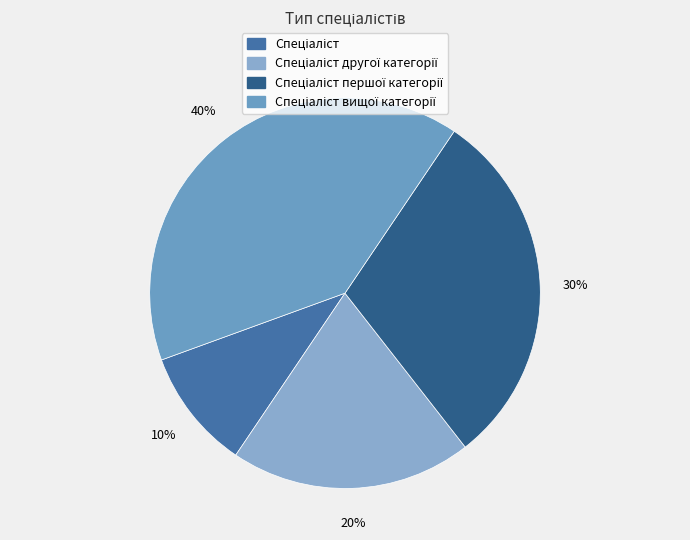

Count the number of slices in the pie.

4